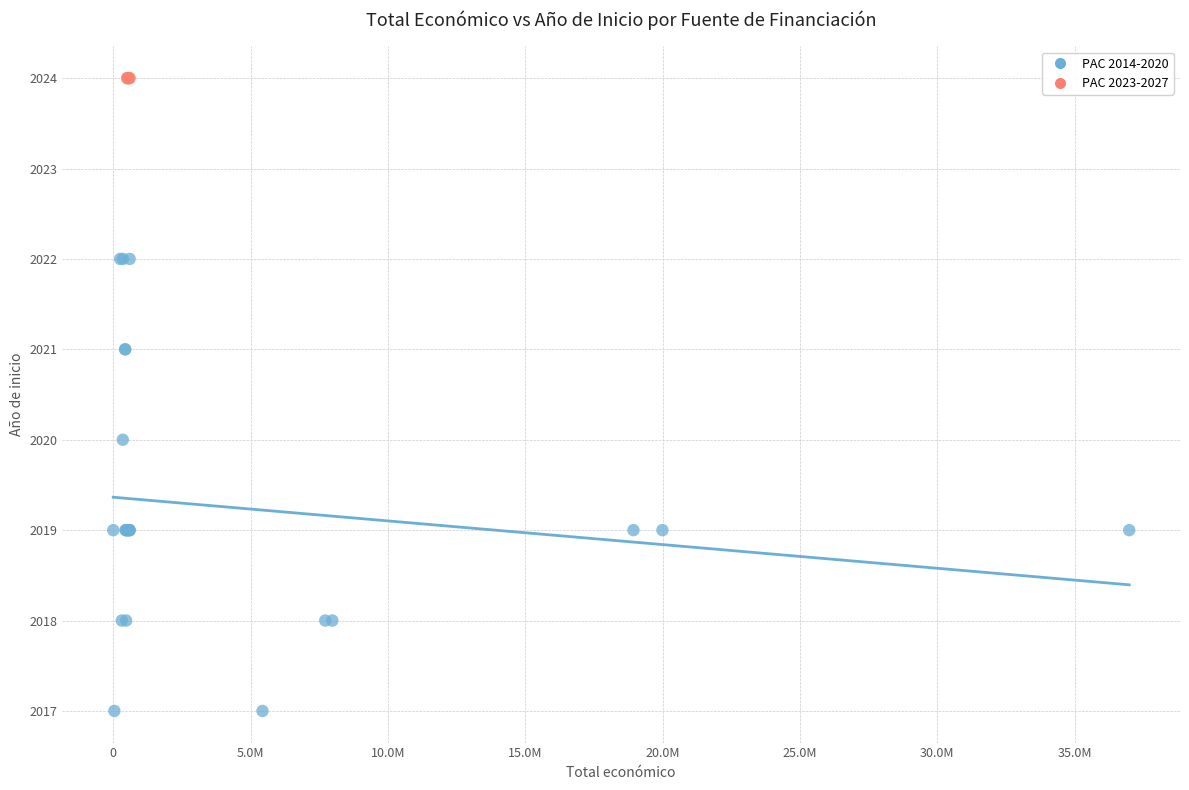

Which series contains the highest Y value?

PAC 2023-2027